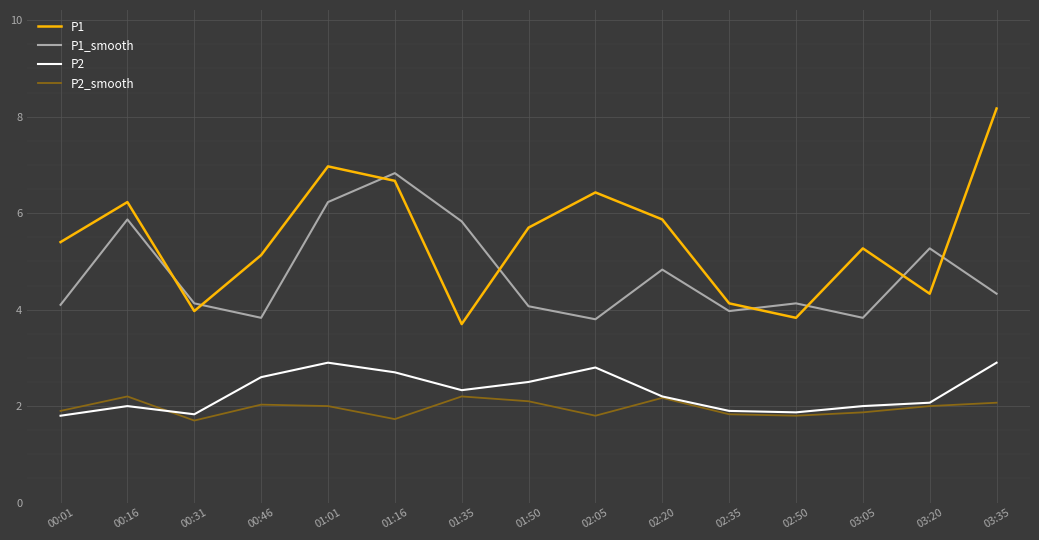

Does the chart have visible grid lines?

Yes